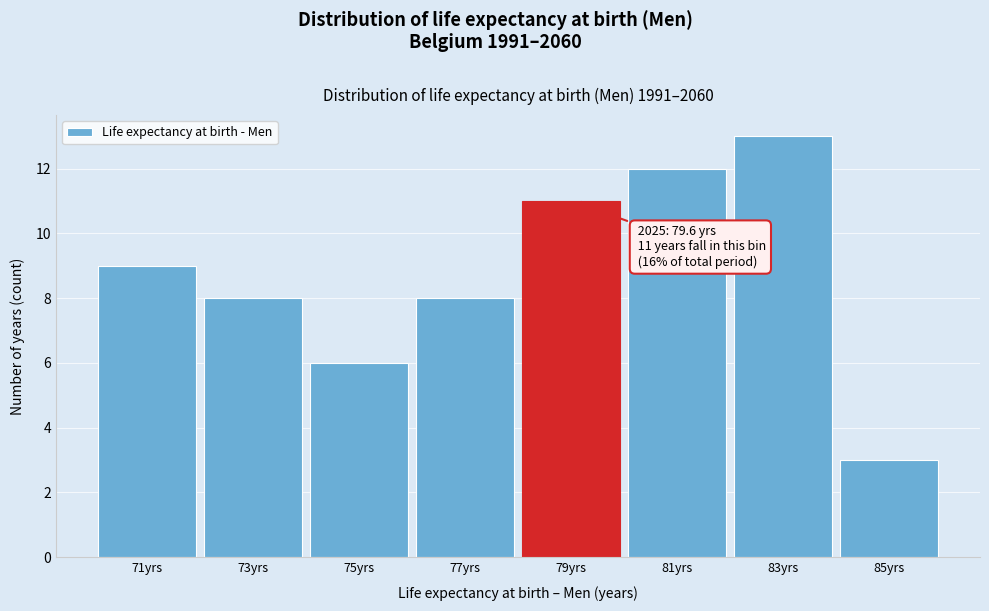

Reading left to right, what are all the values shown in this chart?

9	8	6	8	11	12	13	3